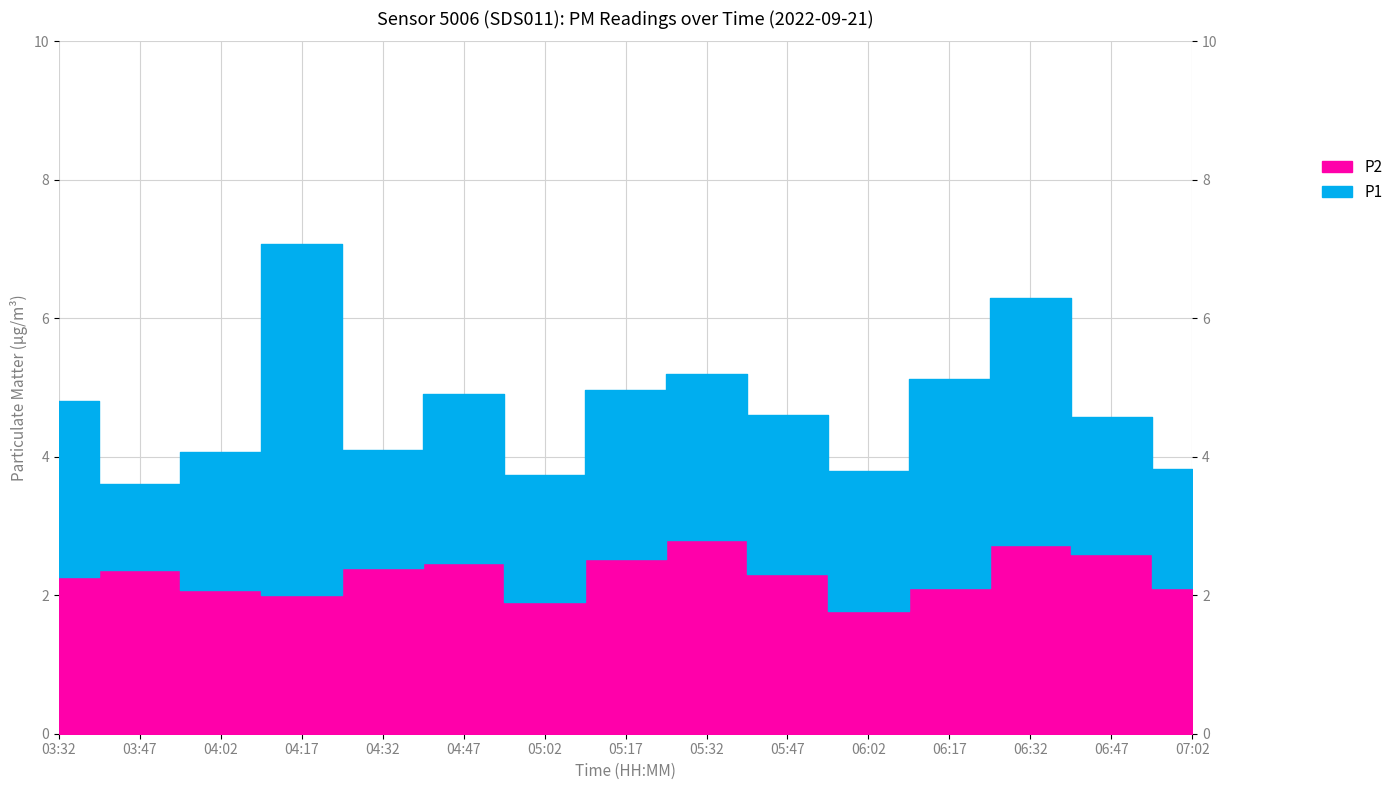

What is the label of the 15th point from the left?

07:02